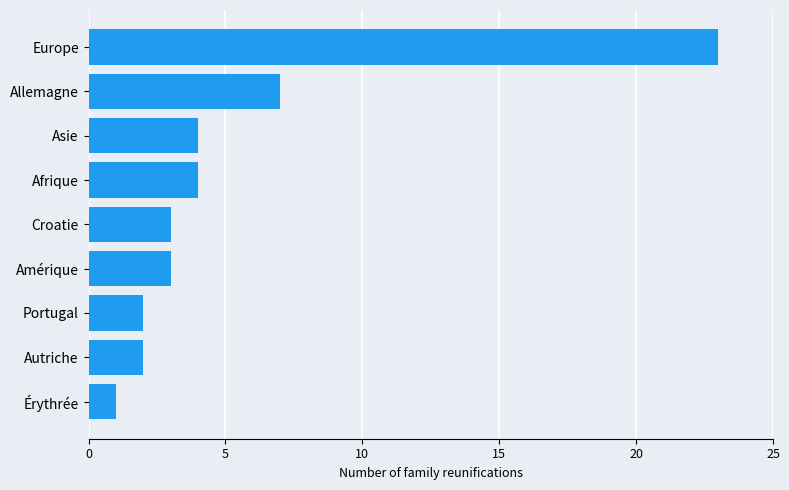

The chart shows a value of 3 at Autriche. True or false?

False